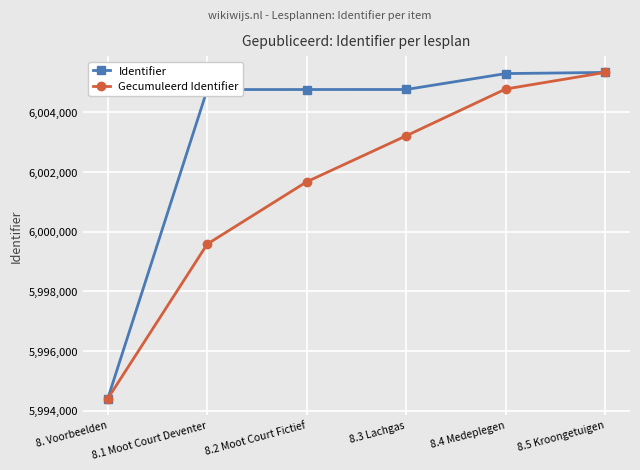

How many lines are shown in the chart?

2